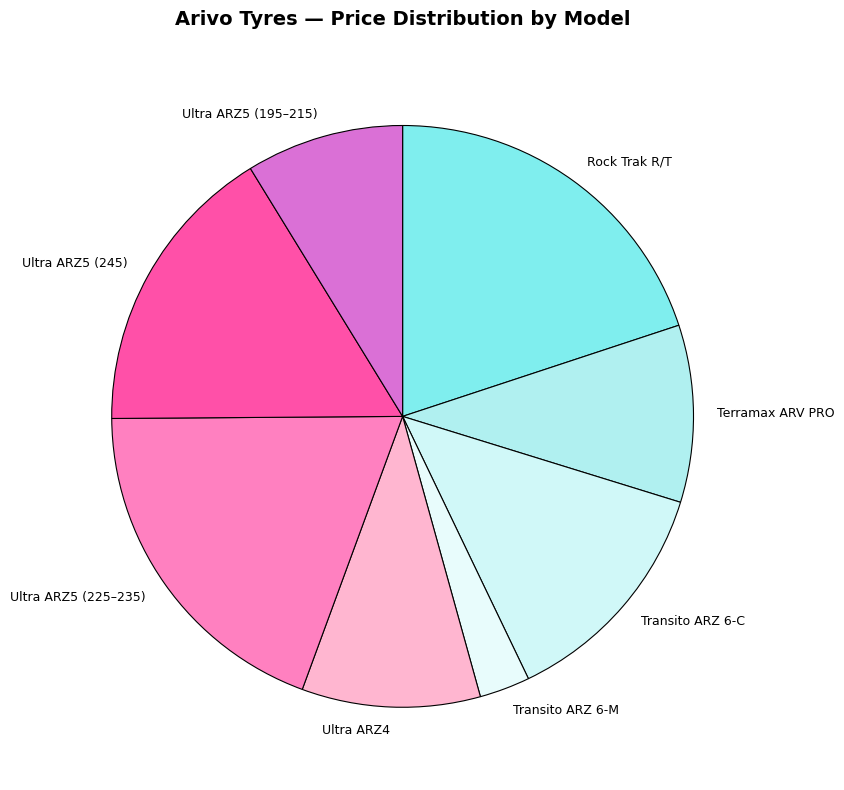

Do Rock Trak R/T and Ultra ARZ5 (195–215) together represent more than half of the pie?

No